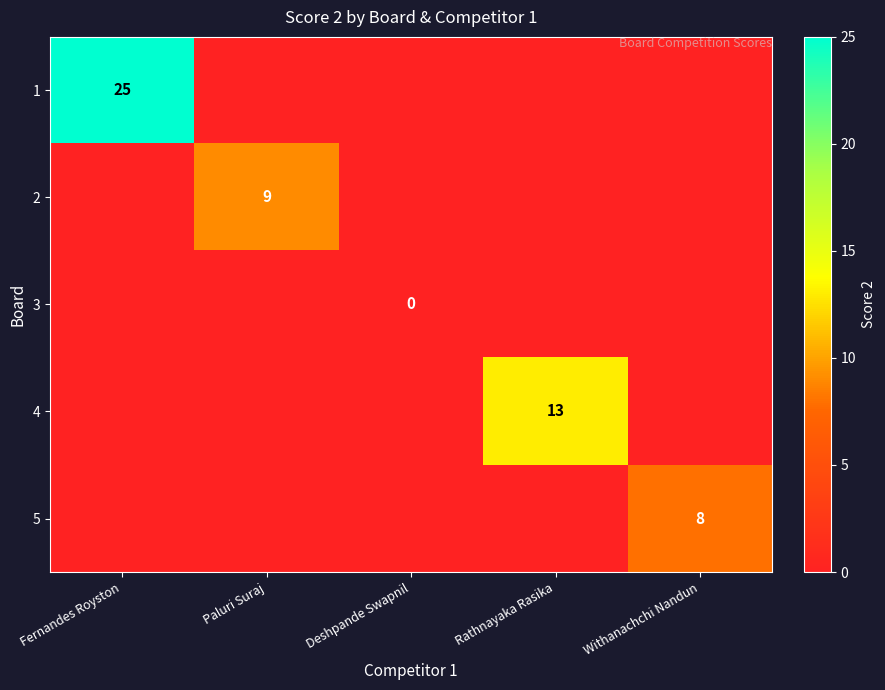

True or false: 4 has a value of 9 at Rathnayaka Rasika.

False